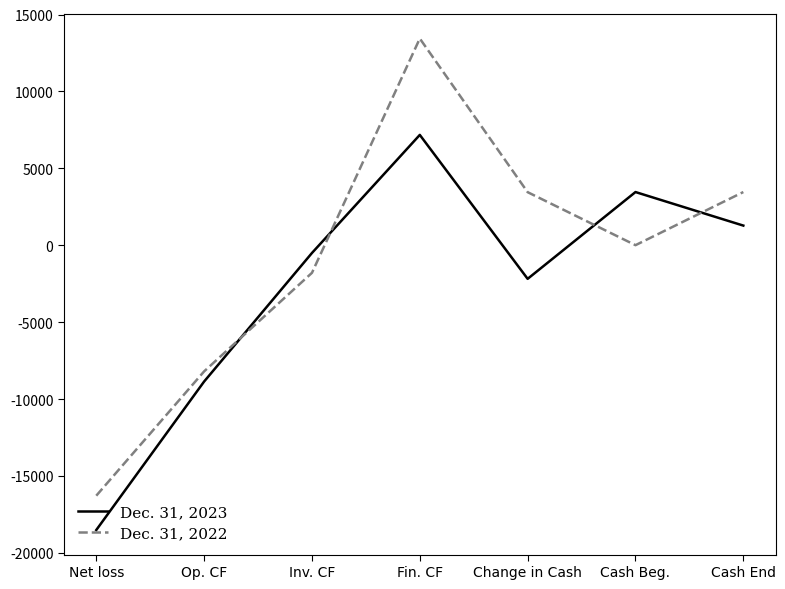

How many intersections are there between Dec. 31, 2023 and Dec. 31, 2022?

4